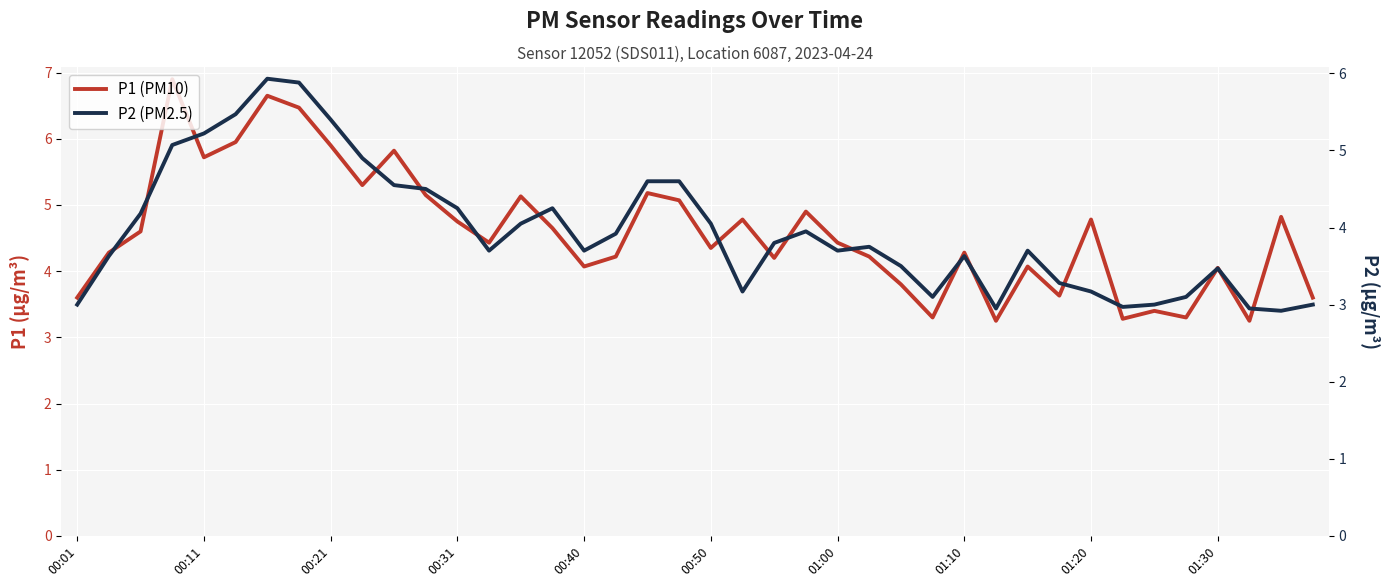

True or false: P1 (PM10) and P2 (PM2.5) cross at least once.

False